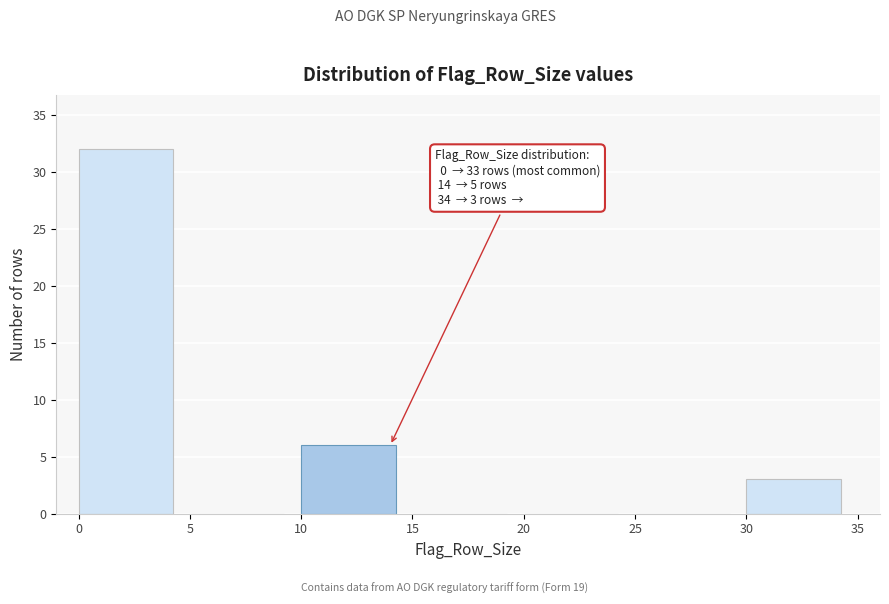

Which range on the x-axis has the tallest bar?

0 to 5